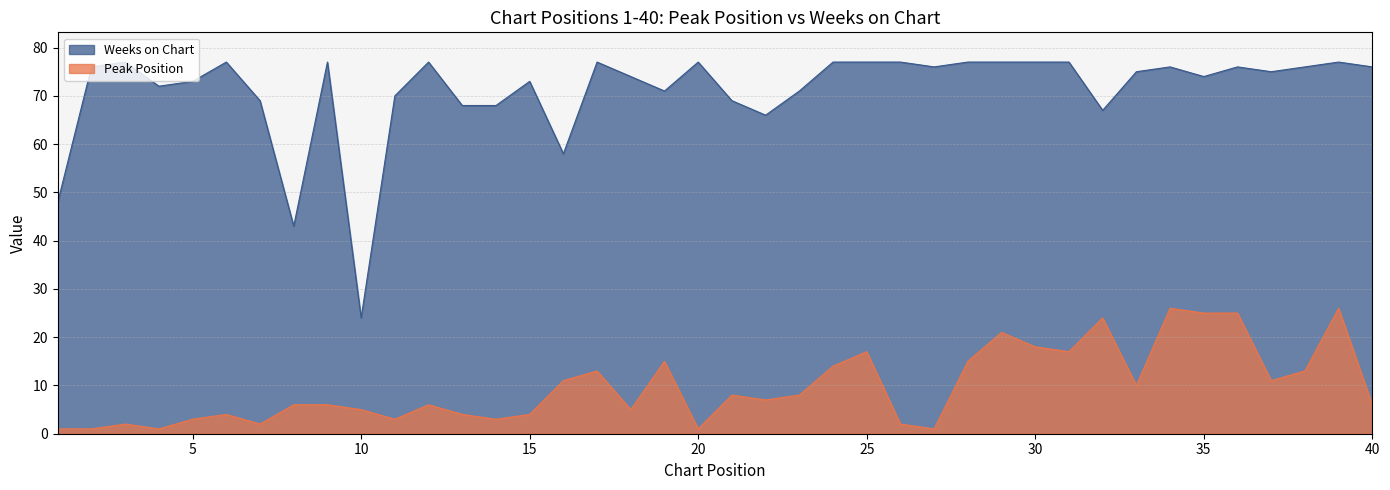

What is the approximate value of Peak Position at 17?

13